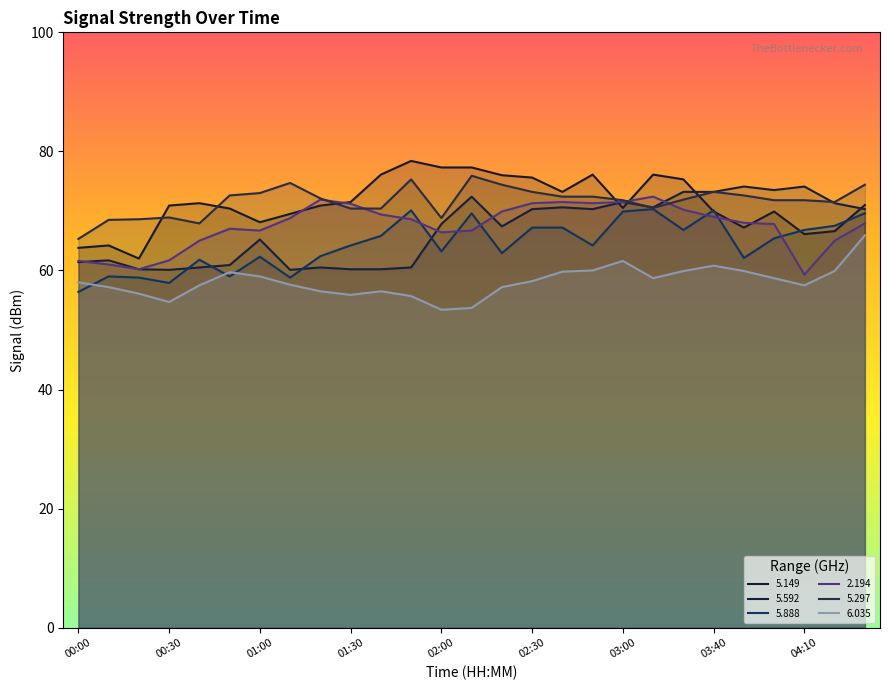

Which series has the largest total across all categories?

5.297